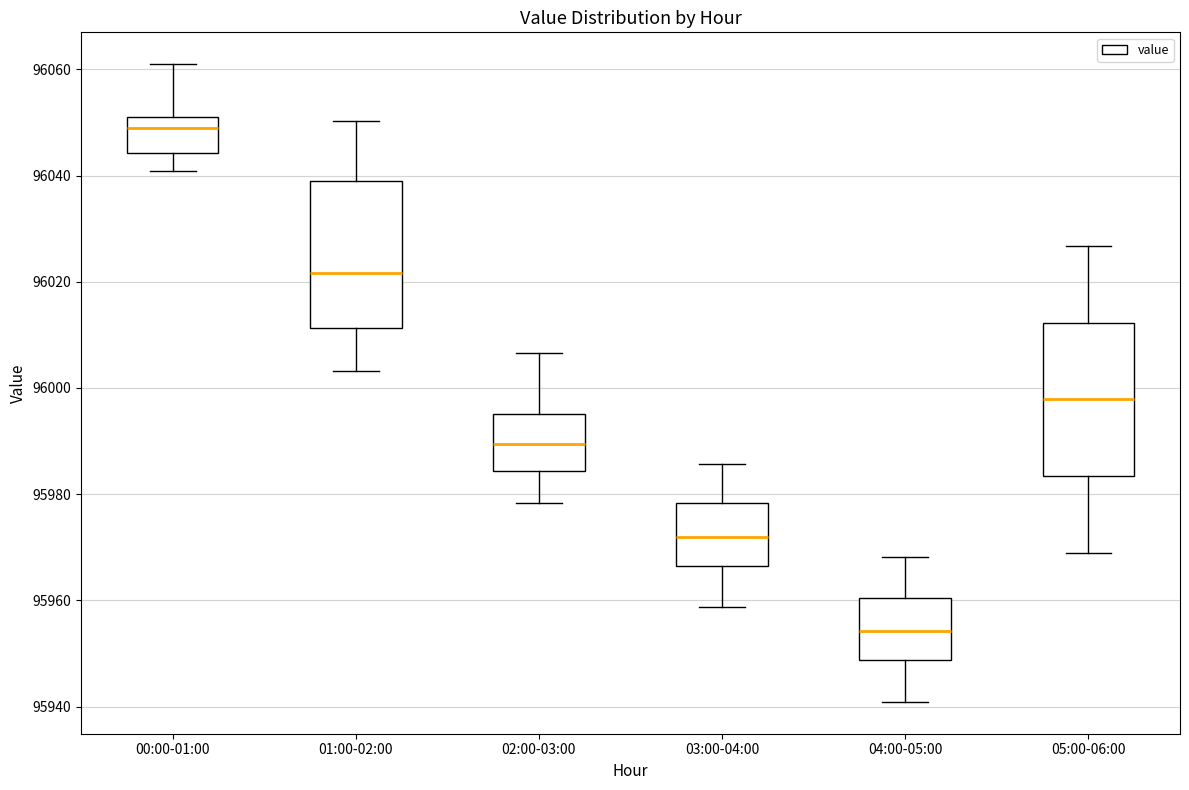

Reading left to right, transcribe this box plot: for each box, give where its median line is, the range the box spans, and where its two whiskers end, as read against the y-axis. The values are not printed on the chart, so give them approximately, as read against the axis.

00:00-01:00: median 96048, box 96044 to 96052, whiskers 96040 to 96060
01:00-02:00: median 96022, box 96012 to 96038, whiskers 96004 to 96050
02:00-03:00: median 95990, box 95984 to 95996, whiskers 95978 to 96006
03:00-04:00: median 95972, box 95966 to 95978, whiskers 95958 to 95986
04:00-05:00: median 95954, box 95948 to 95960, whiskers 95940 to 95968
05:00-06:00: median 95998, box 95984 to 96012, whiskers 95968 to 96026